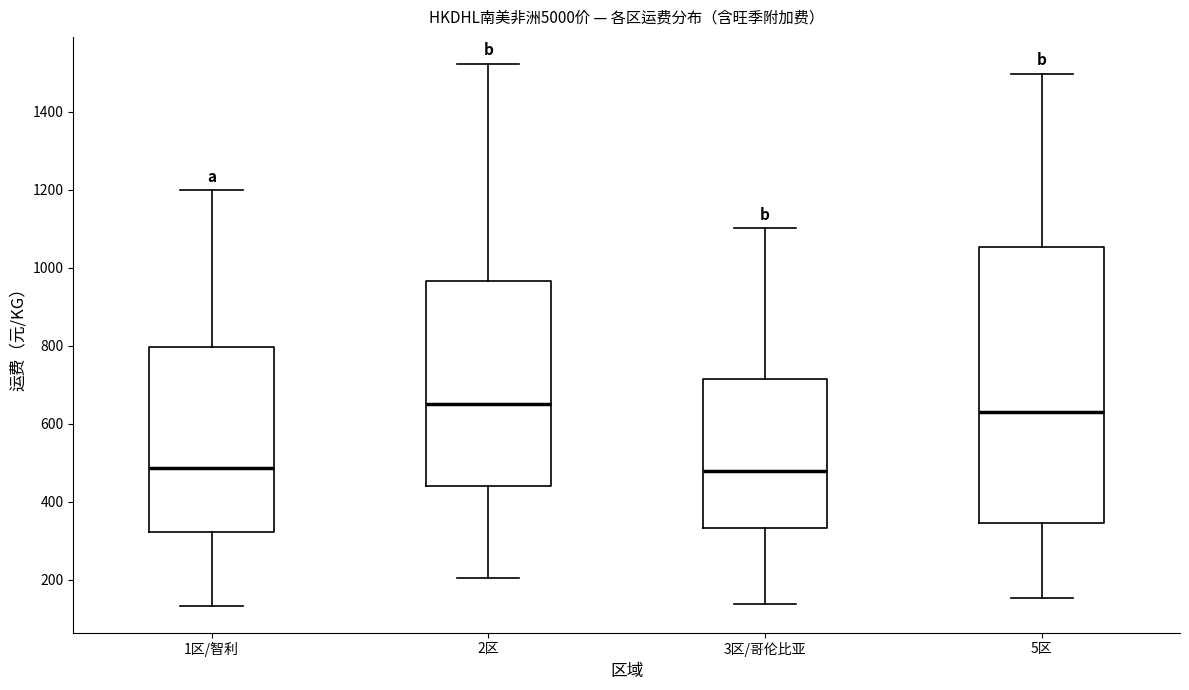

Comparing the boxes themselves (not the whiskers), which one is the tallest?

5区